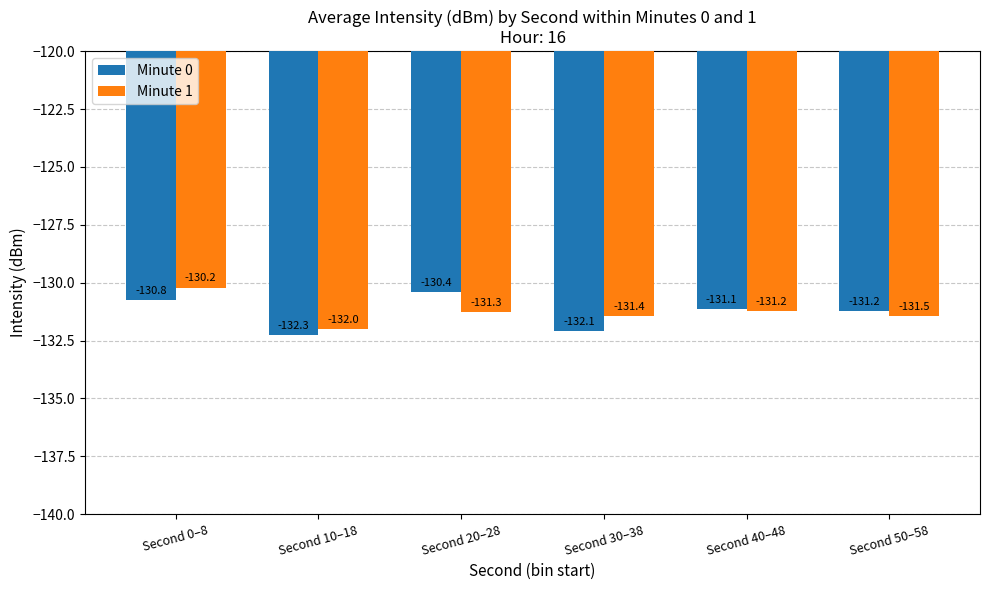

Which label corresponds to the largest value in the chart?

Second 0–8